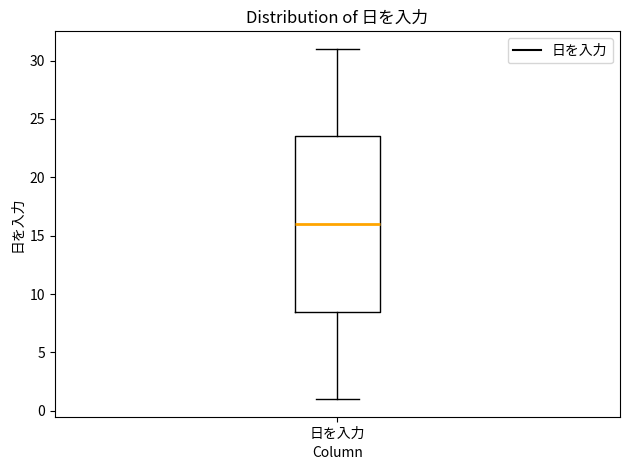

Where is the lower edge of the box for 日を入力 on the y-axis? The values are not printed on the chart, so give them approximately, as read against the axis.

8.5